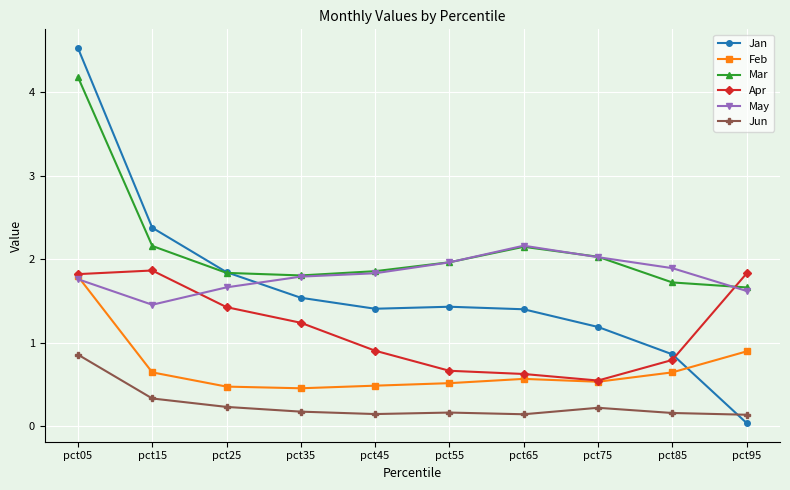

The value of Jan at pct35 is 1.1. True or false?

False